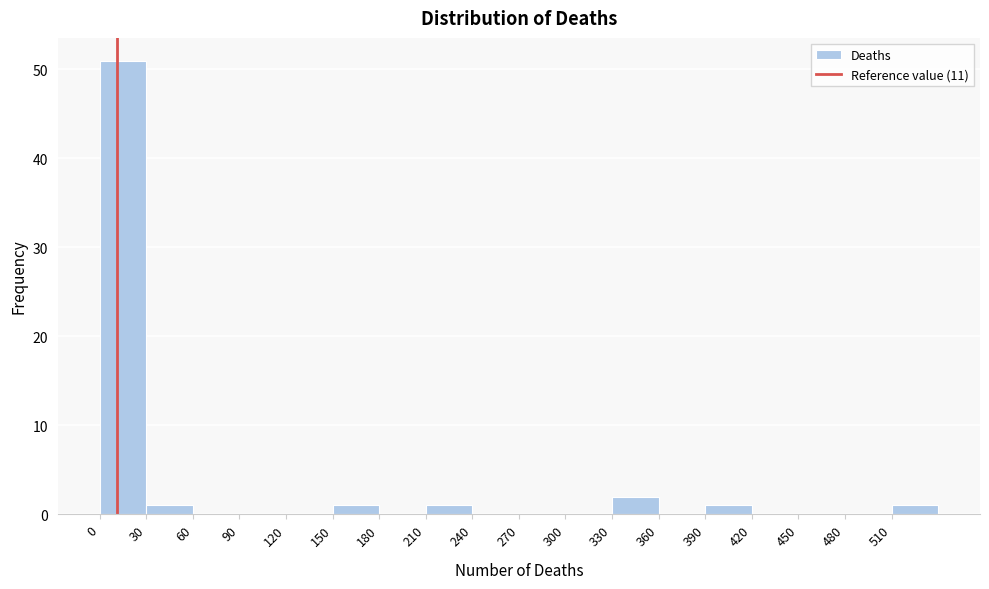

Reading left to right, list every bar in this chart as the range it spans on the x-axis followed by its height. The values are not printed on the chart, so give them approximately, as read against the axis.

0 to 30: 51
30 to 60: 1
60 to 90: 0
90 to 120: 0
120 to 150: 0
150 to 180: 1
180 to 210: 0
210 to 240: 1
240 to 270: 0
270 to 300: 0
300 to 330: 0
330 to 360: 2
360 to 390: 0
390 to 420: 1
420 to 450: 0
450 to 480: 0
480 to 510: 0
510 to 540: 1